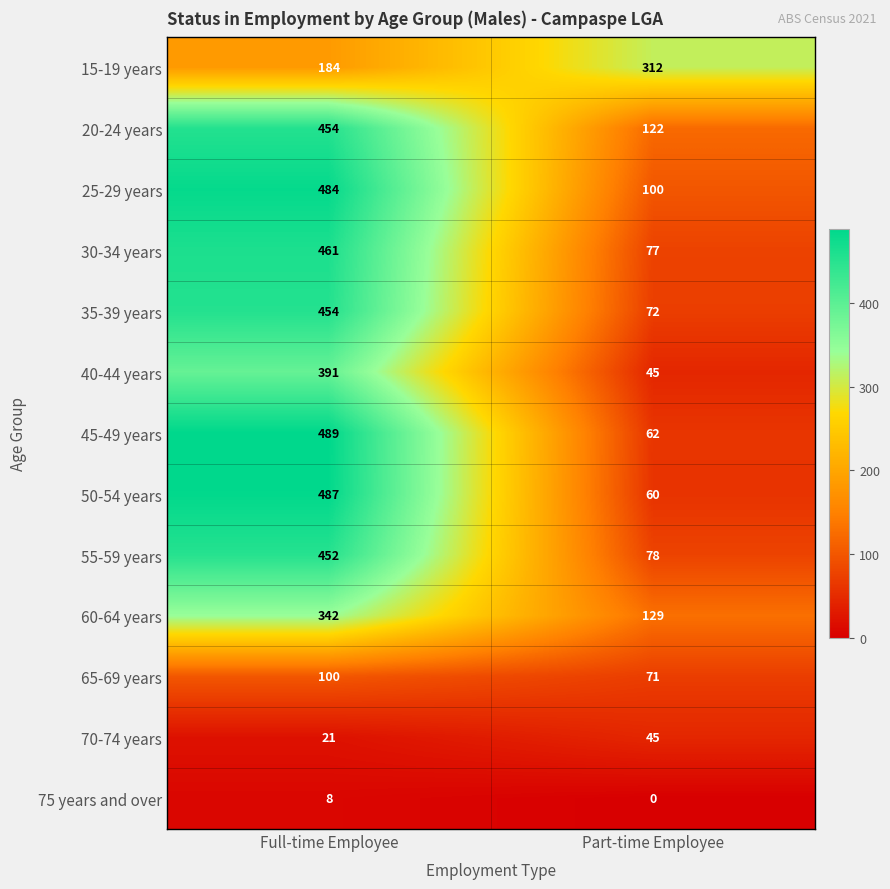

What is the difference between the highest and lowest values at Full-time Employee?

481